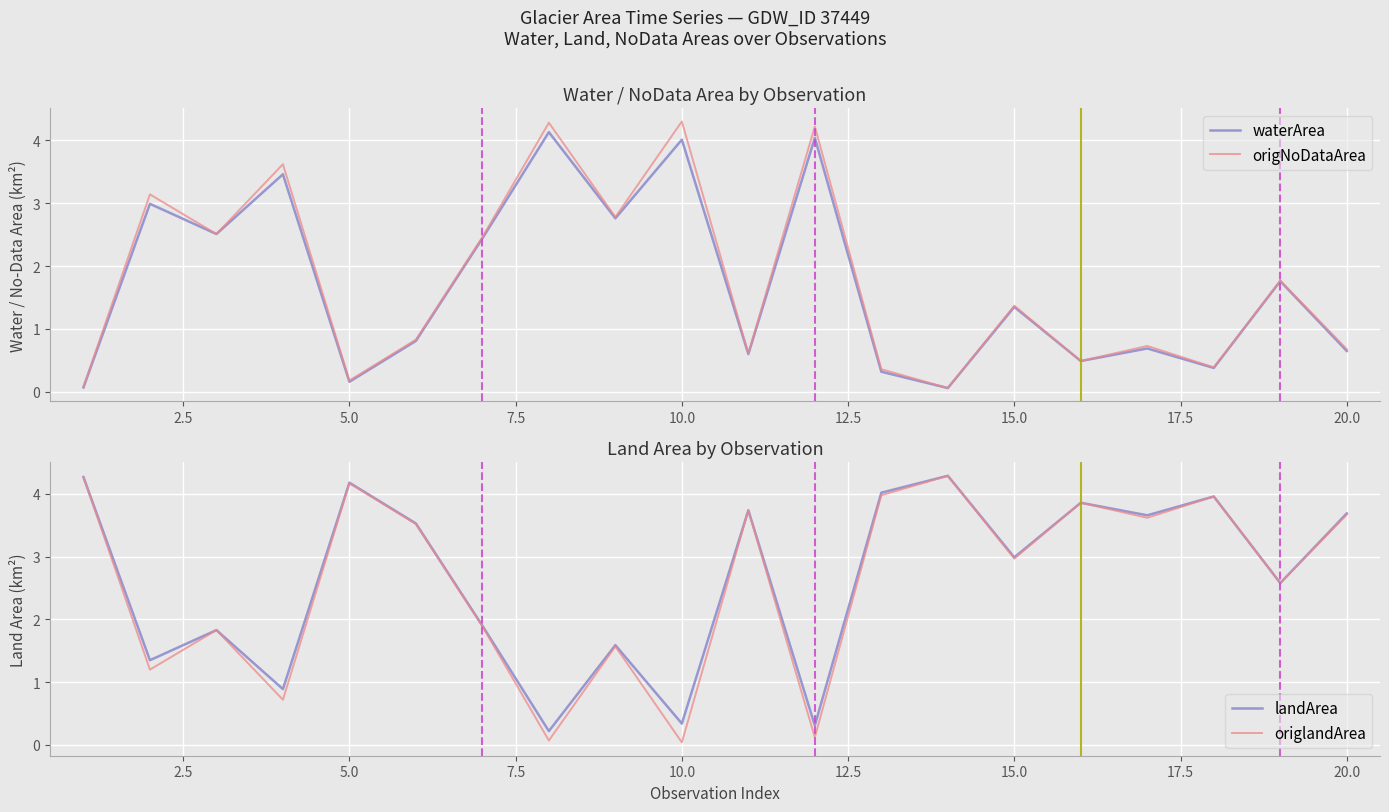

Reading right to left, transcribe all the data shown in this chart.

waterArea: 0.7	1.8	0.4	0.7	0.5	1.4	0.1	0.3	4.0	0.6	4.0	2.8	4.1	2.4	0.8	0.2	3.5	2.5	3.0	0.1
origNoDataArea: 0.7	1.8	0.4	0.7	0.5	1.4	0.1	0.4	4.2	0.6	4.3	2.8	4.3	2.5	0.8	0.2	3.6	2.5	3.1	0.1
landArea: 3.7	2.6	4.0	3.7	3.9	3.0	4.3	4.0	0.3	3.7	0.3	1.6	0.2	1.9	3.5	4.2	0.9	1.8	1.4	4.3
origlandArea: 3.7	2.6	4.0	3.6	3.9	3.0	4.3	4.0	0.1	3.7	0.0	1.6	0.1	1.9	3.5	4.2	0.7	1.8	1.2	4.3